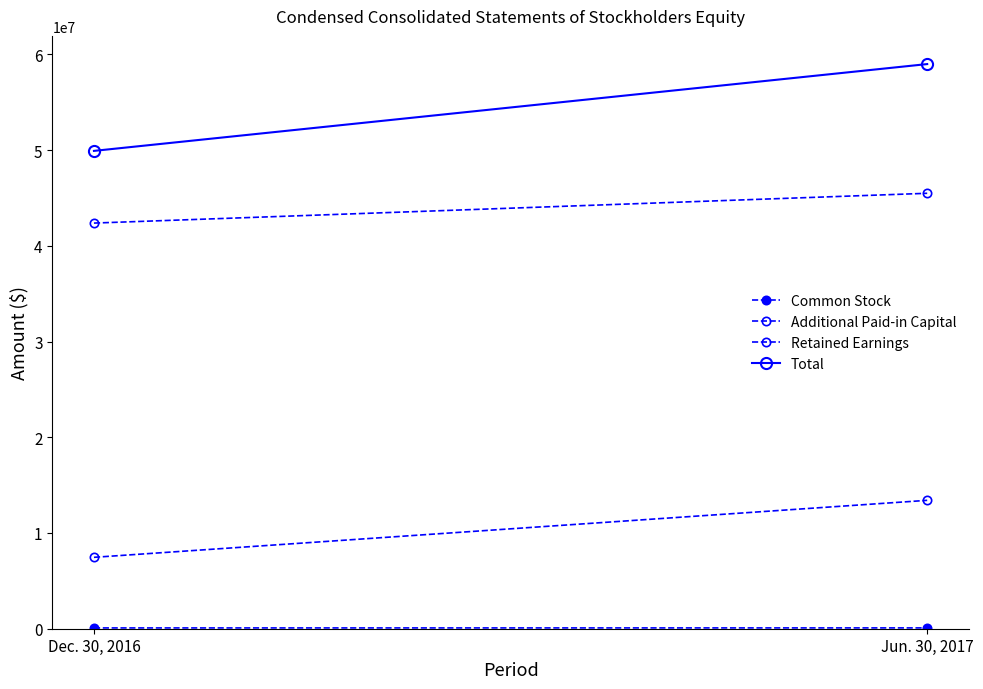

What position from the left is Dec. 30, 2016?

1